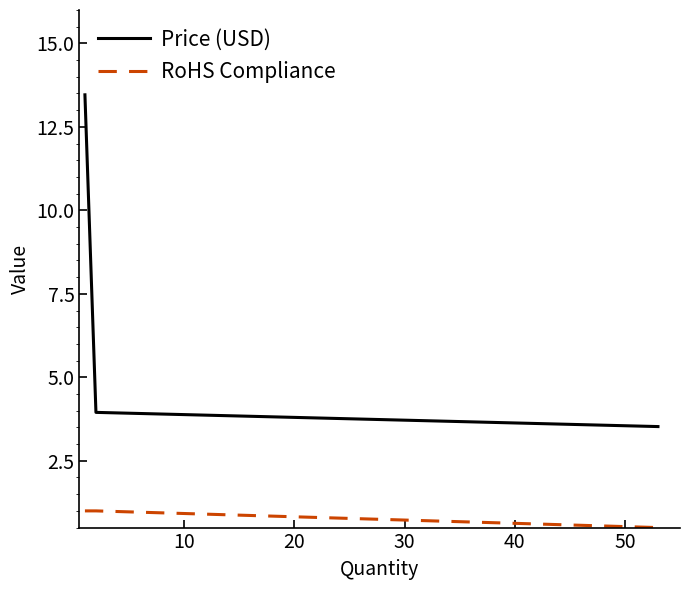

List the series in order of their peak value, highest first.

Price (USD), RoHS Compliance